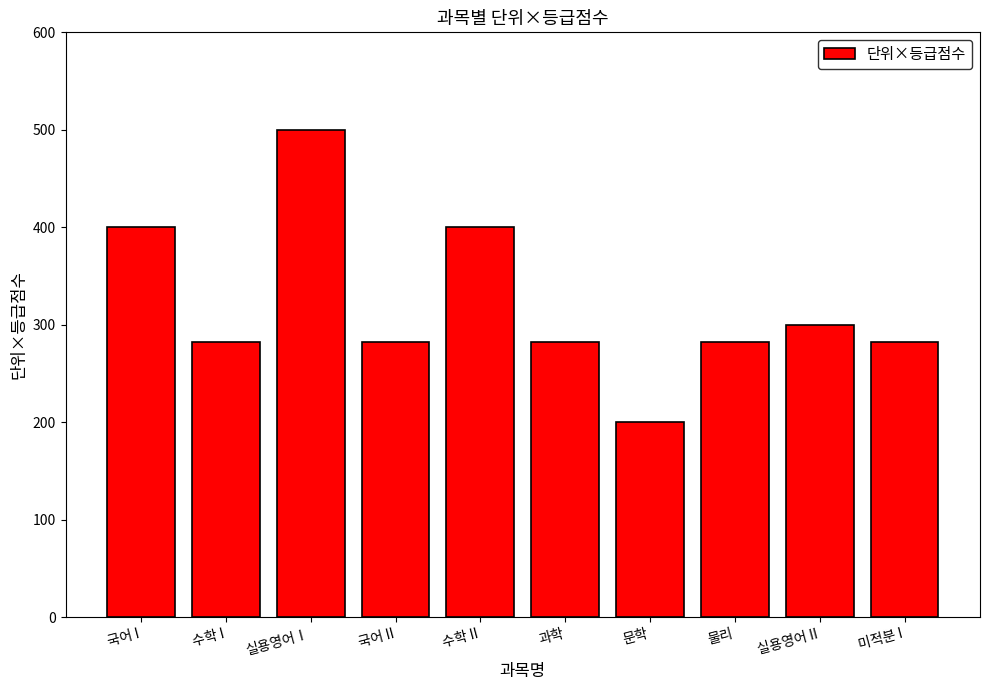

Is it true that the value at 과학 is 425?

False